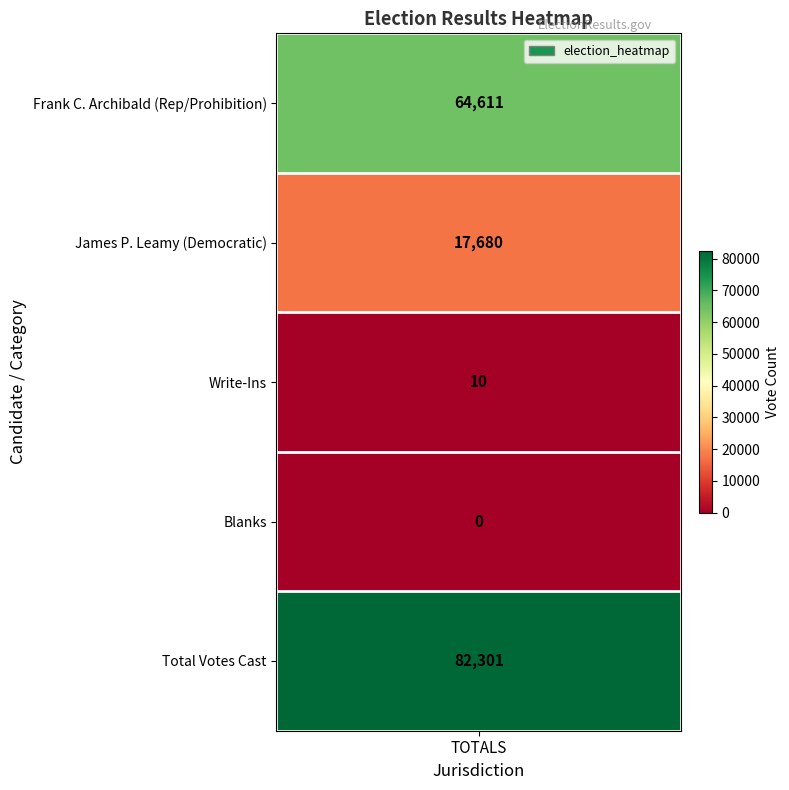

What is the average value?

32920